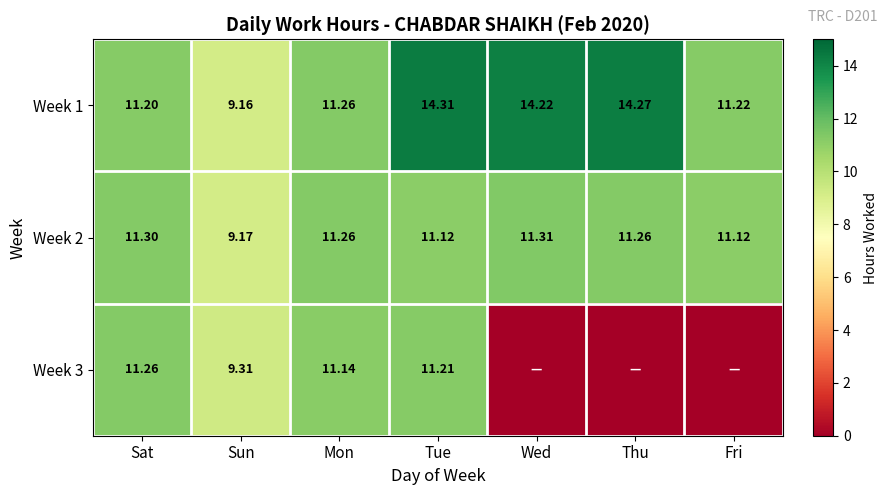

True or false: Week 3 has a value of 4.1 at Tue.

False